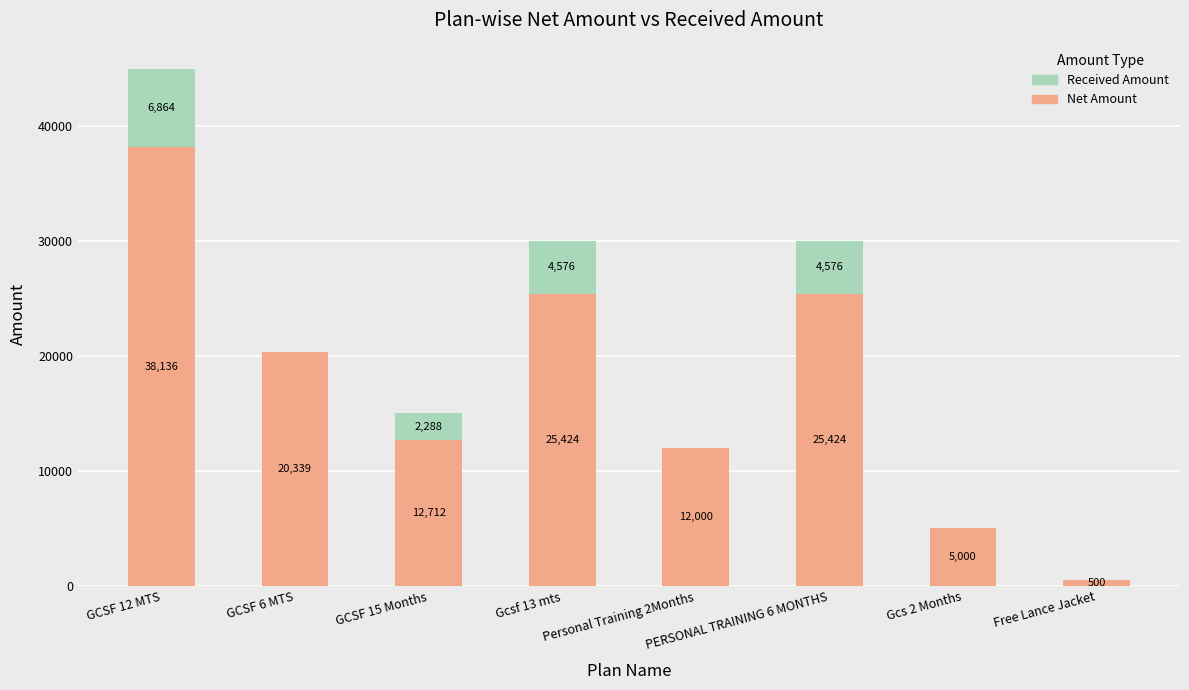

At which label does Net Amount first exceed 20339?

GCSF 12 MTS